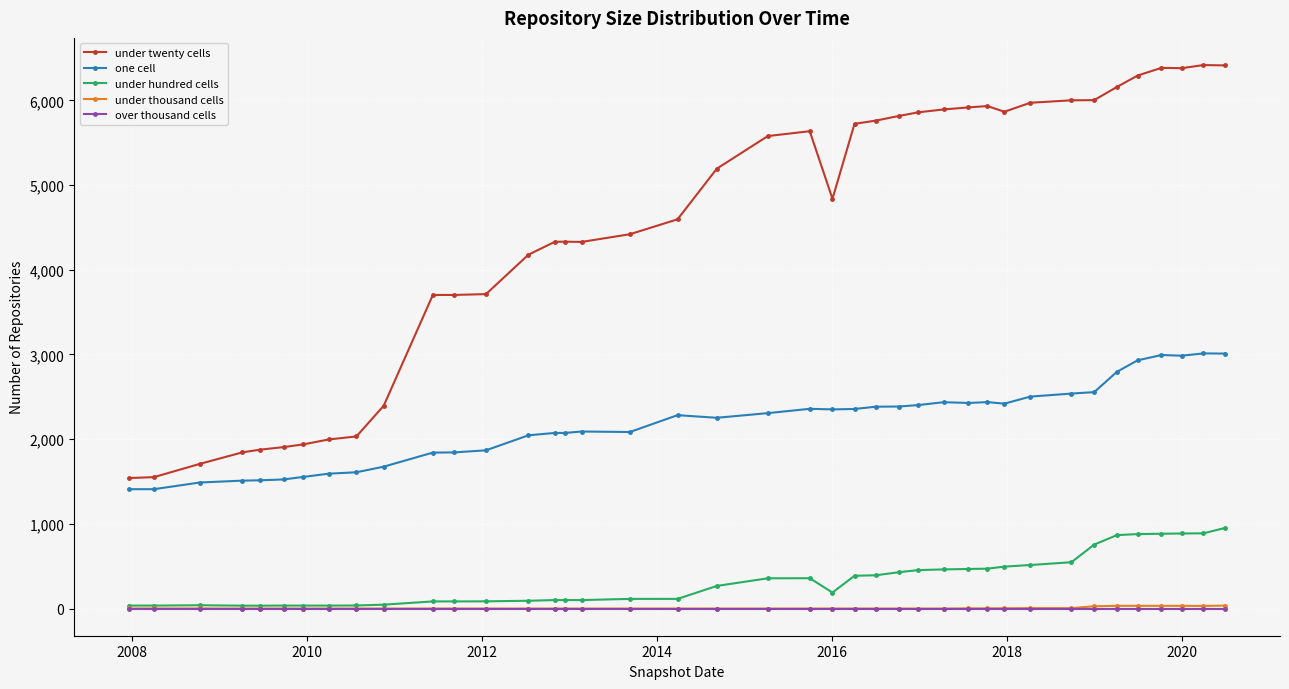

Count the number of categories in the chart.

40